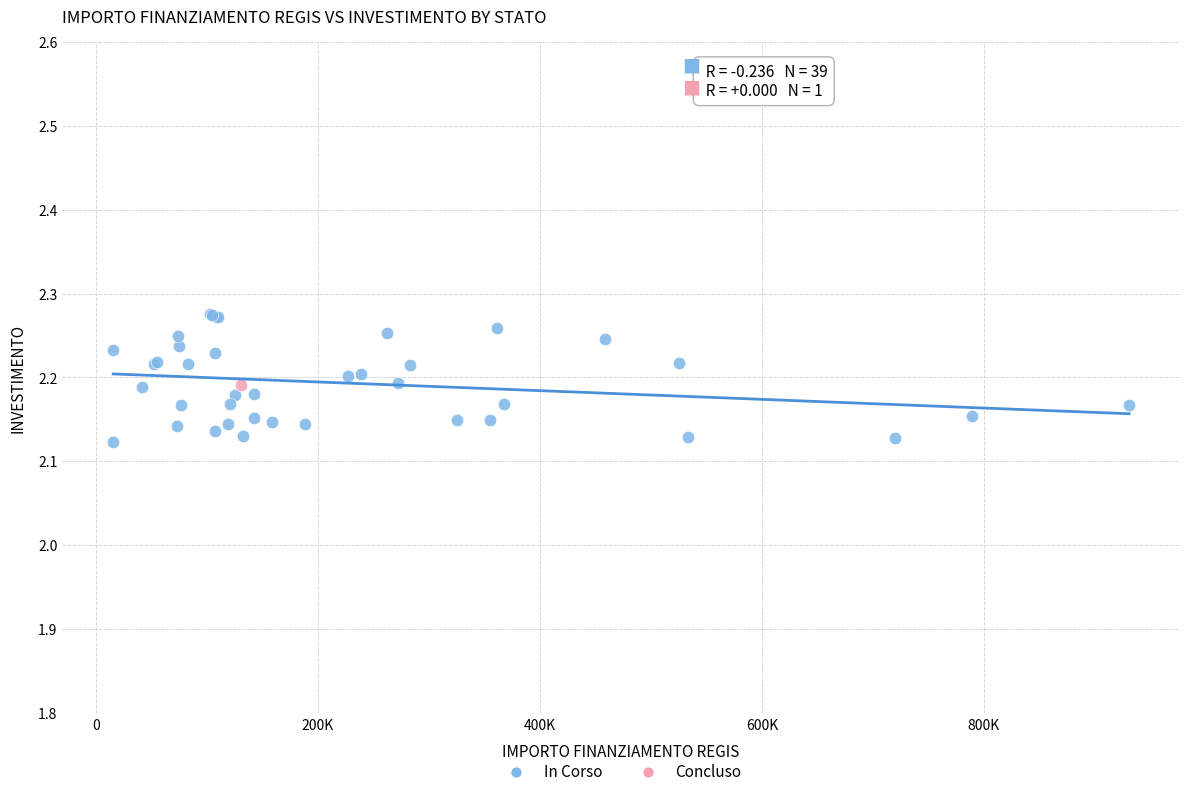

What are all the series names shown in the legend?

In Corso, Concluso